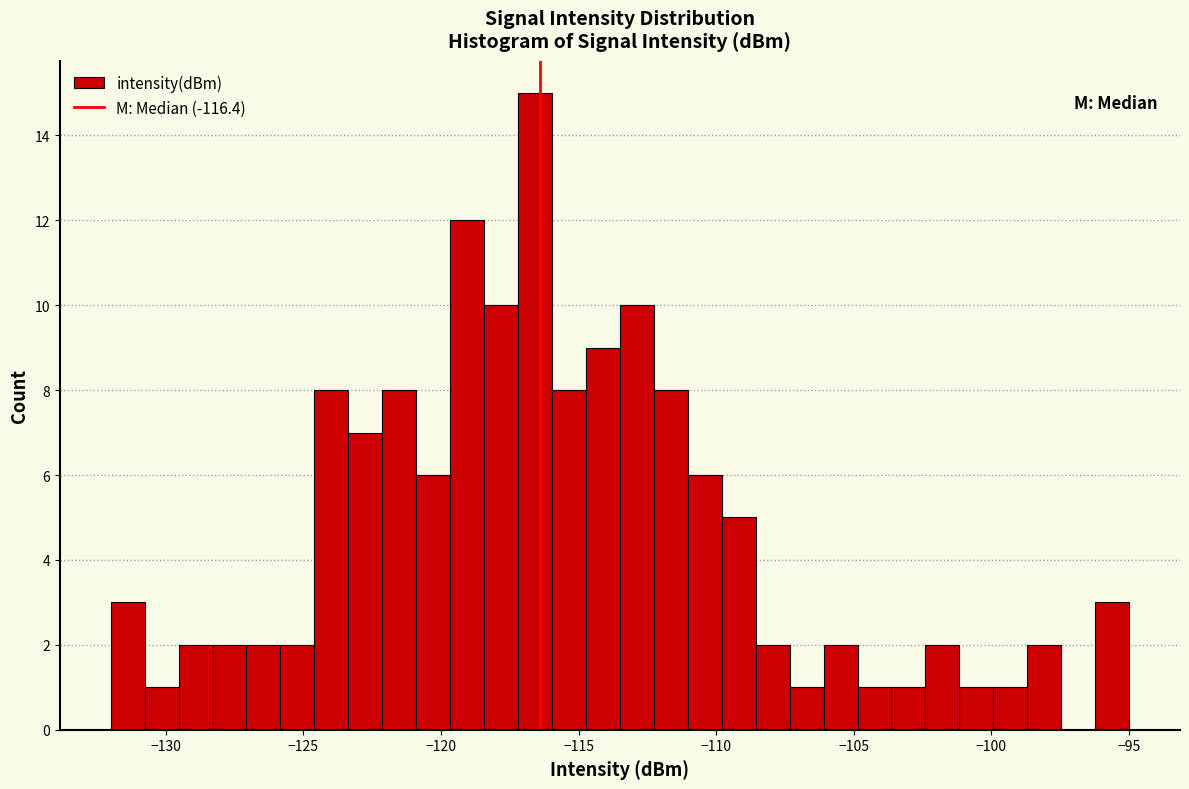

Around what value on the x-axis is the tallest bar? Give the approximate position of its centre, as read against the axis.

-116.5